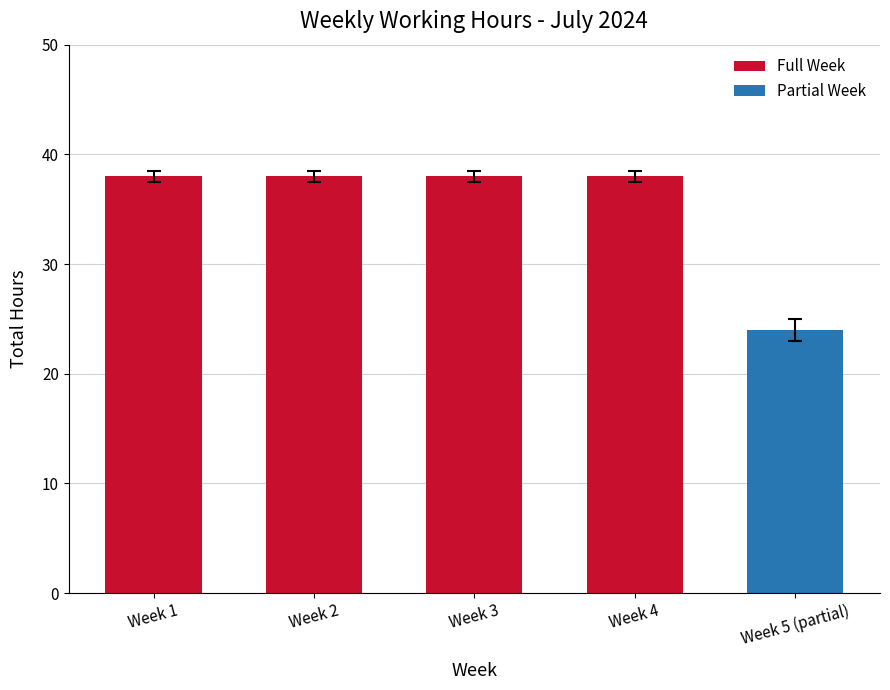

What is the greatest value displayed?

38